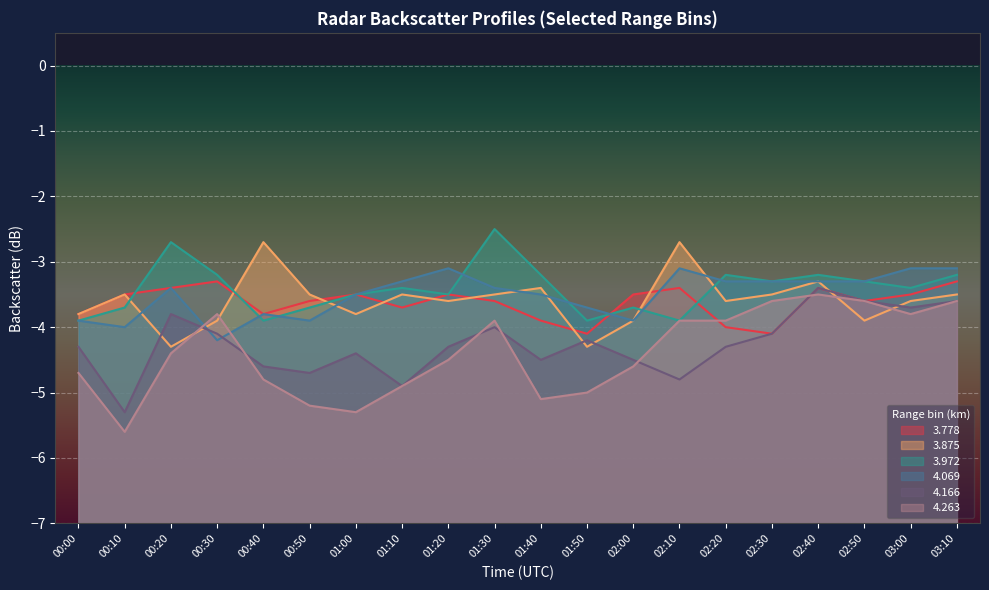

What is the highest value of the 4.069 series?

-3.1